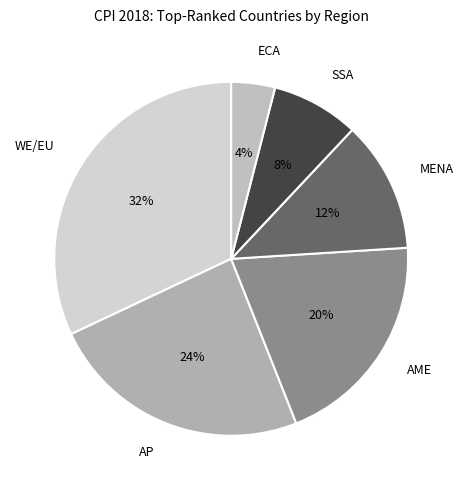

To the nearest percent, what portion does AME represent?

20%